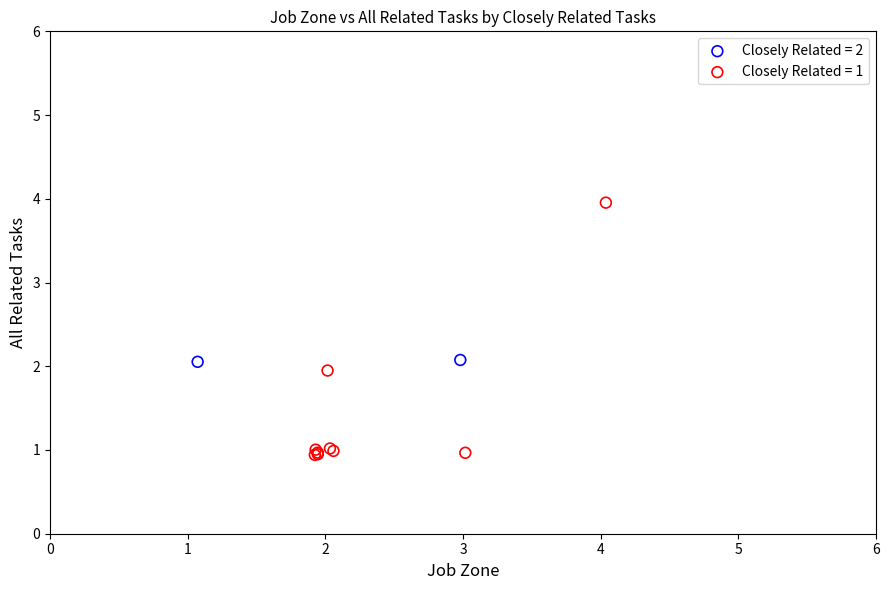

Which series has the widest spread of Y values?

Closely Related = 1